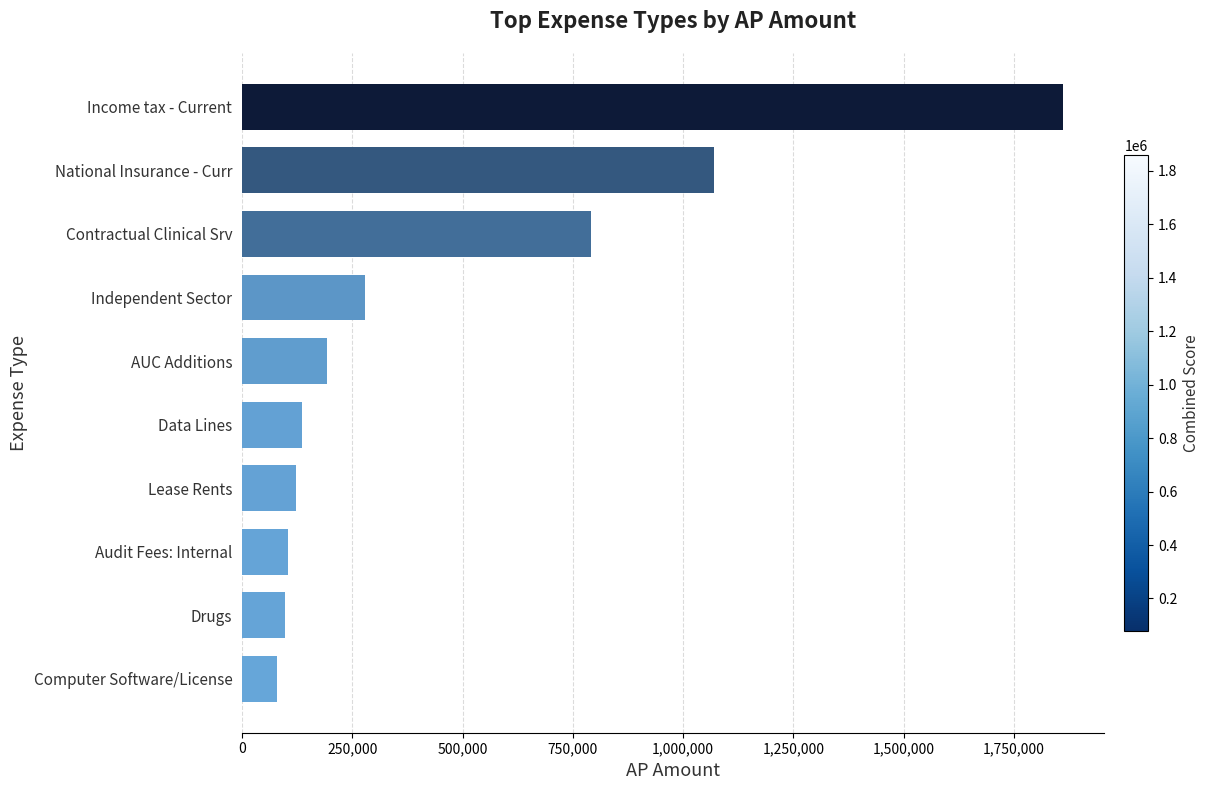

What is the smallest value displayed?

79147.0